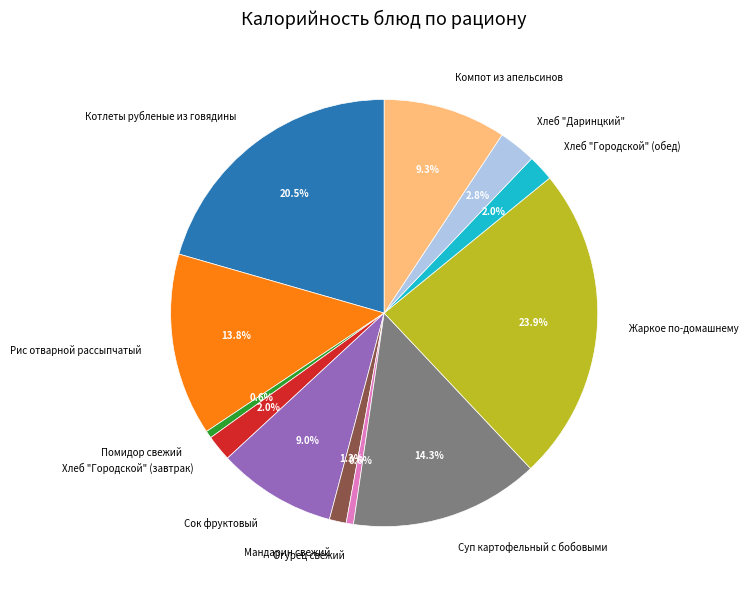

What is the largest slice in the pie chart?

Жаркое по-домашнему